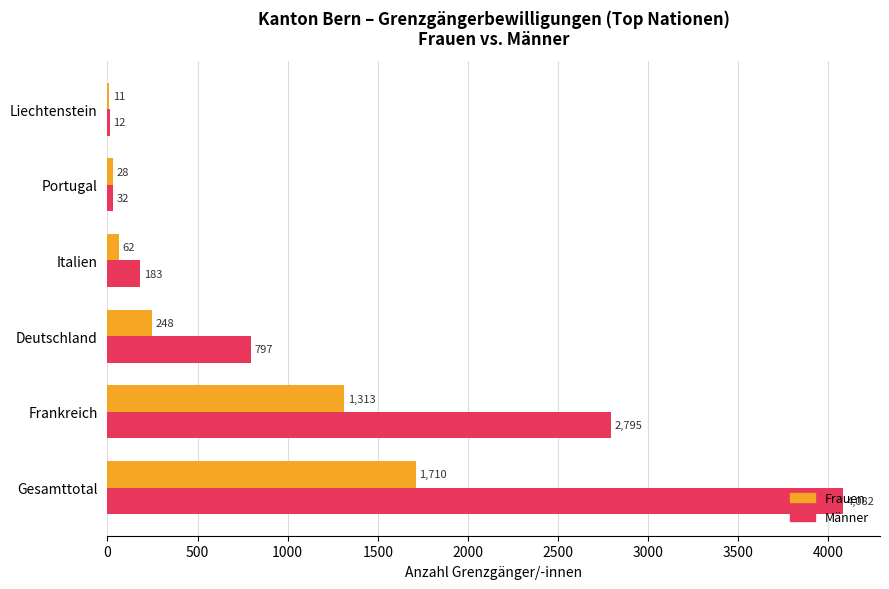

What is the average value of the Männer series?

1317